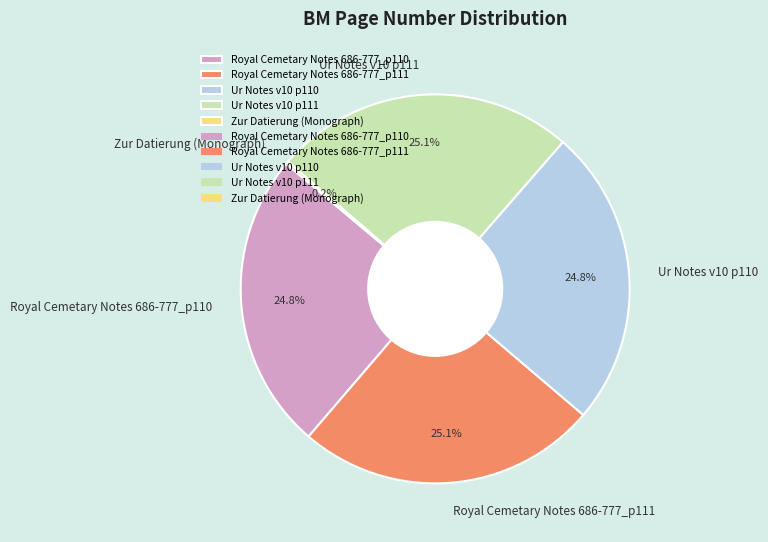

True or false: Ur Notes v10 p110 accounts for 33% of the total.

False